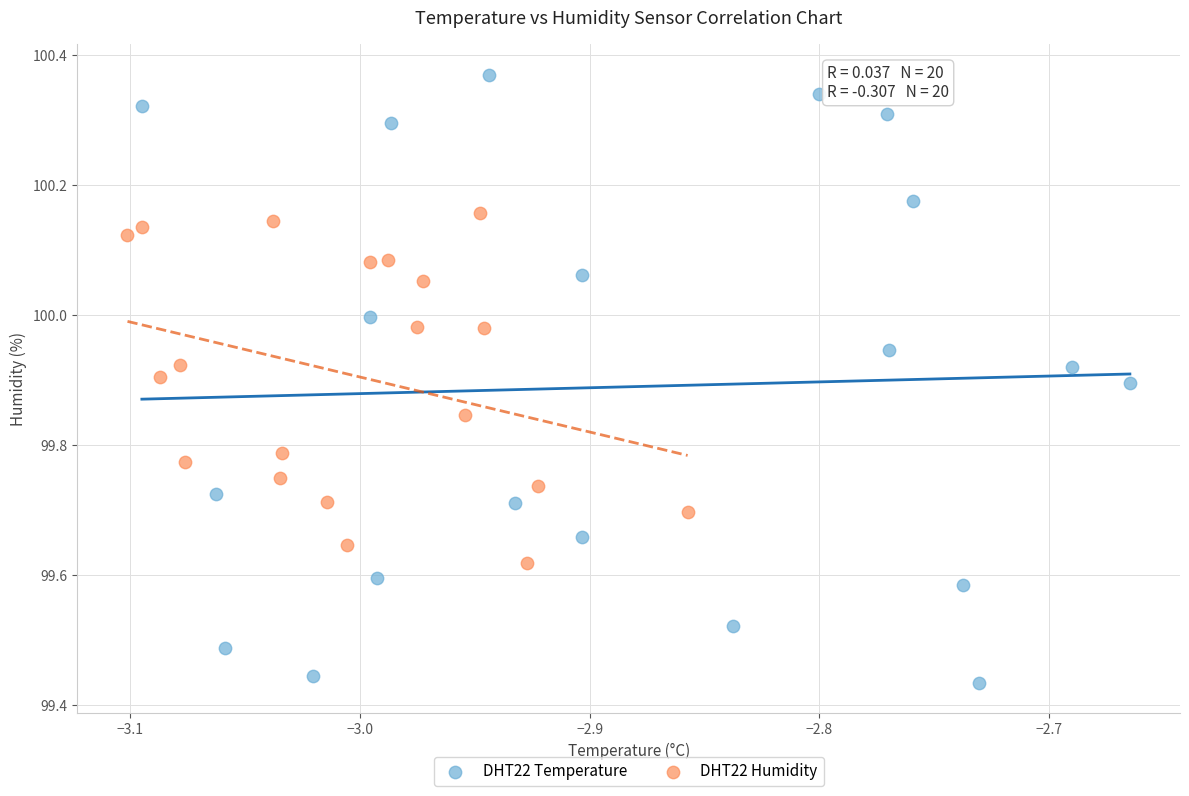

Which series contains the lowest Y value?

DHT22 Temperature